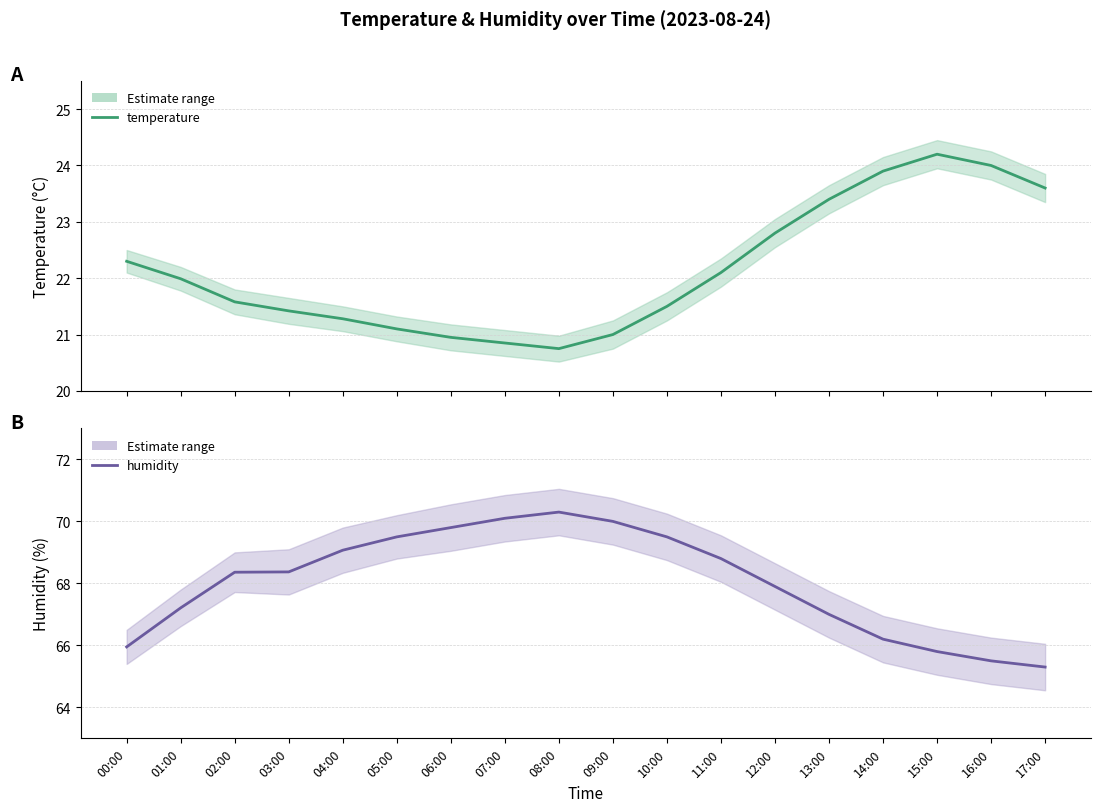

Is it true that humidity equals 25.4 at 05:00?

False